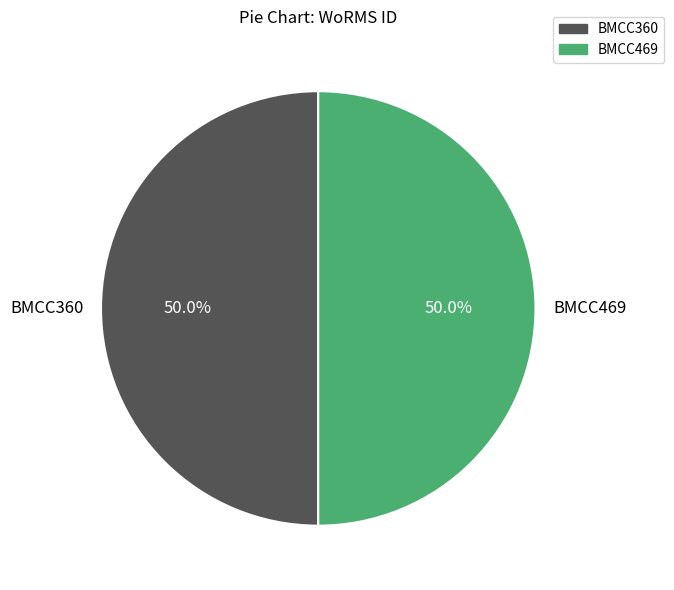

Is it true that BMCC469 is 50% of the pie?

True